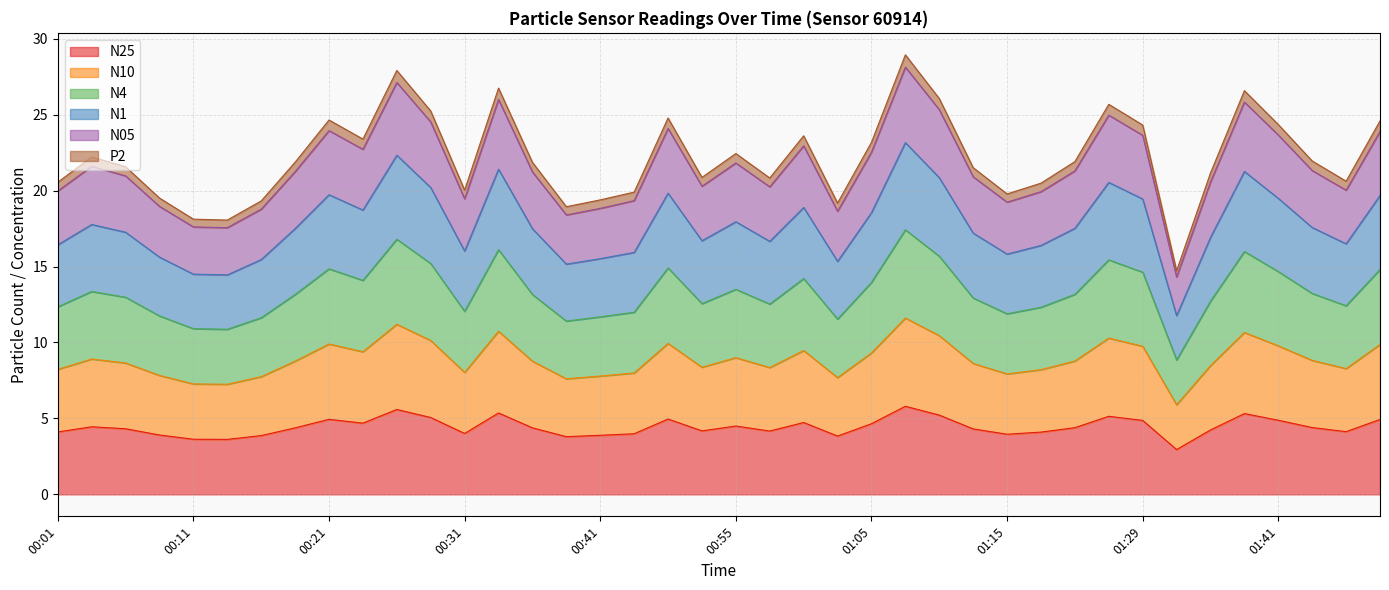

How many categories are shown in the chart?

40